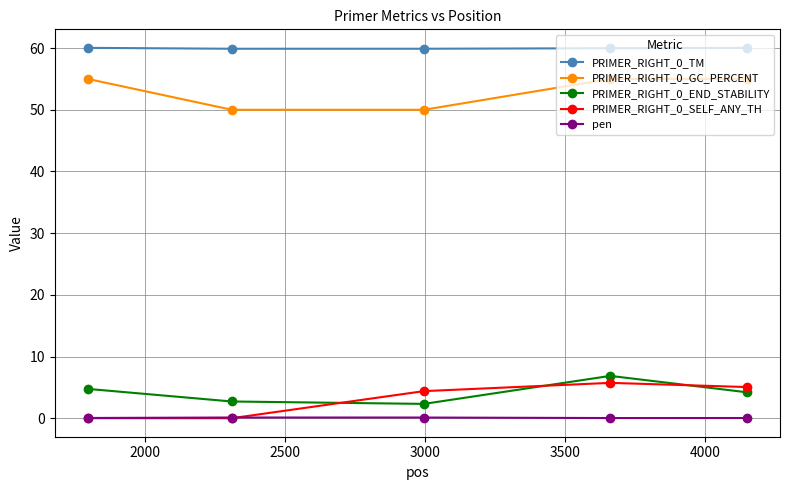

At how many categories does at least one series exceed 44?

5